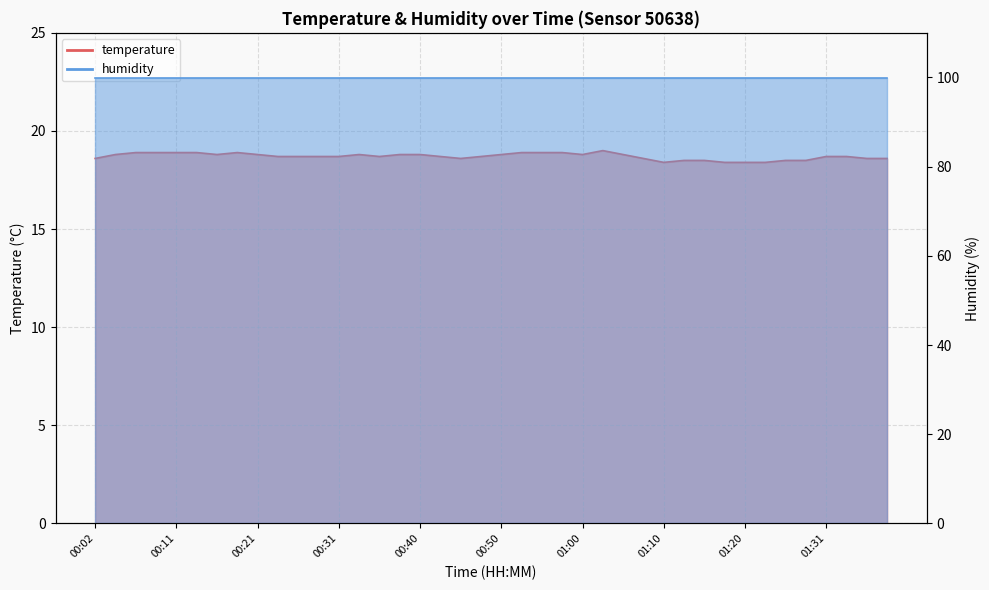

The chart shows a value of 18.9 at 00:55. True or false?

True